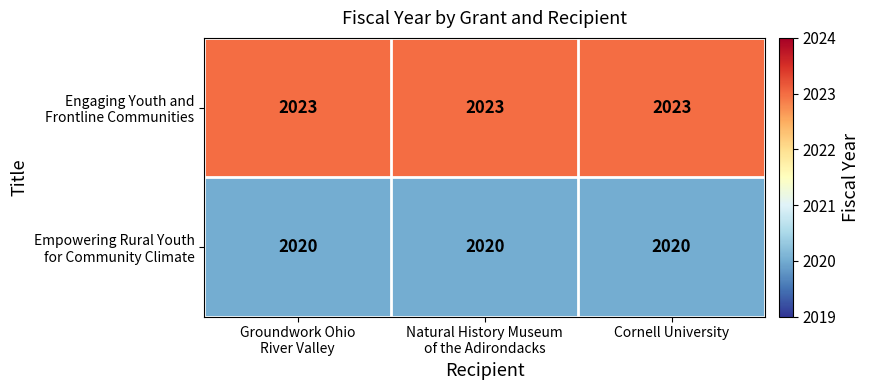

How many data points does each series have?

3